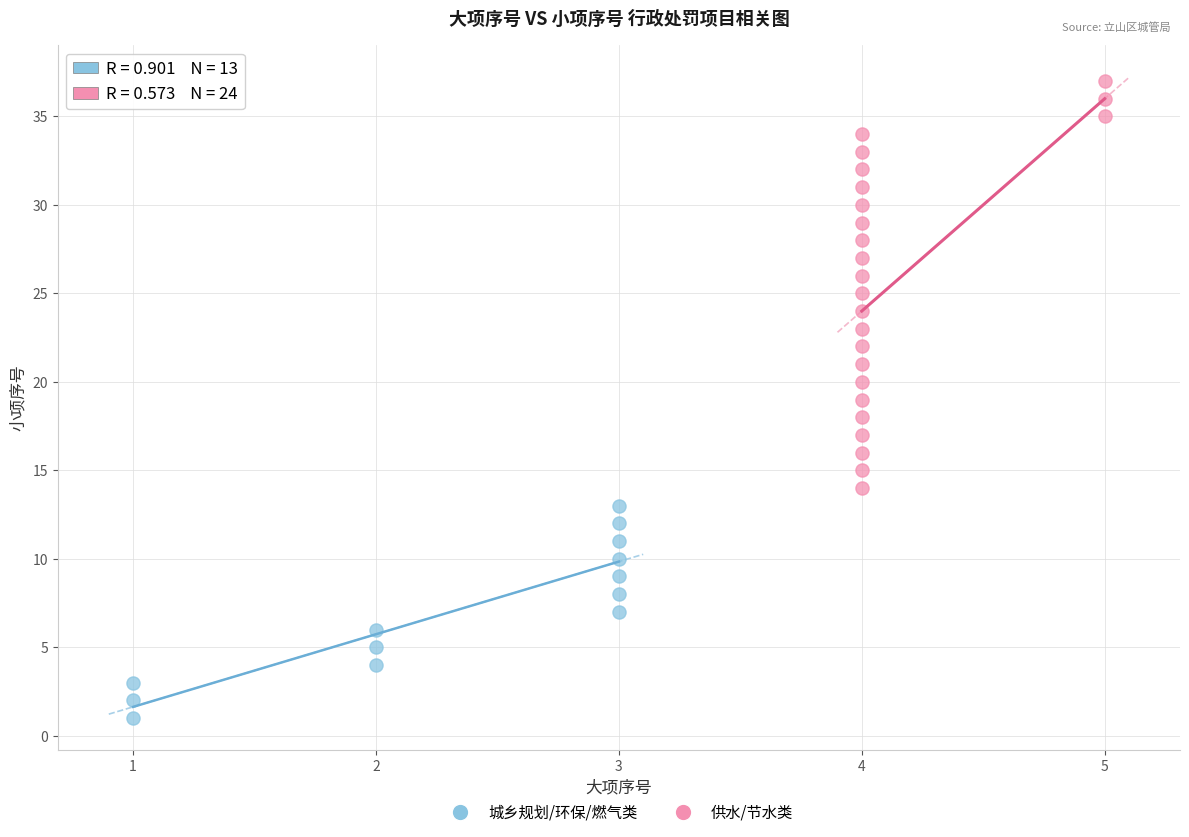

What are all the series names shown in the legend?

城乡规划/环保/燃气类, 供水/节水类